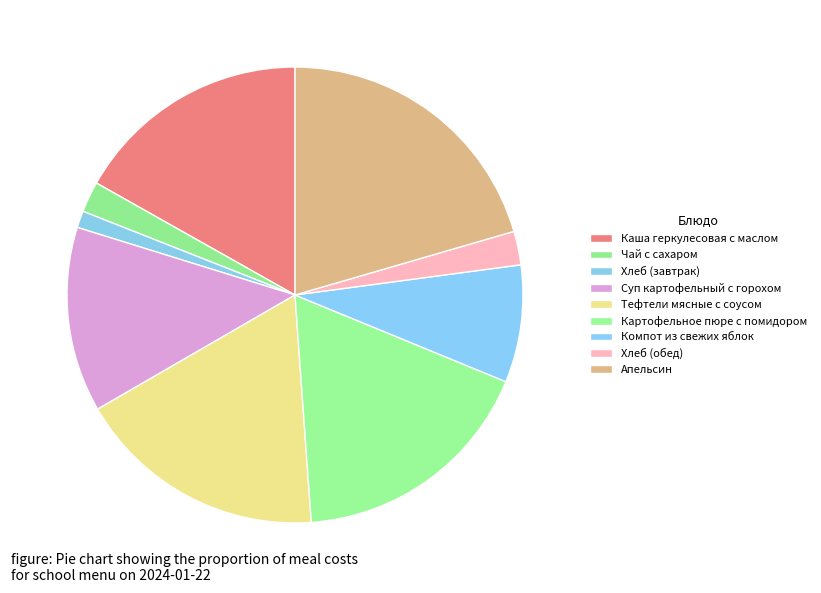

To the nearest percent, what percentage of the pie is Каша геркулесовая с маслом?

17%